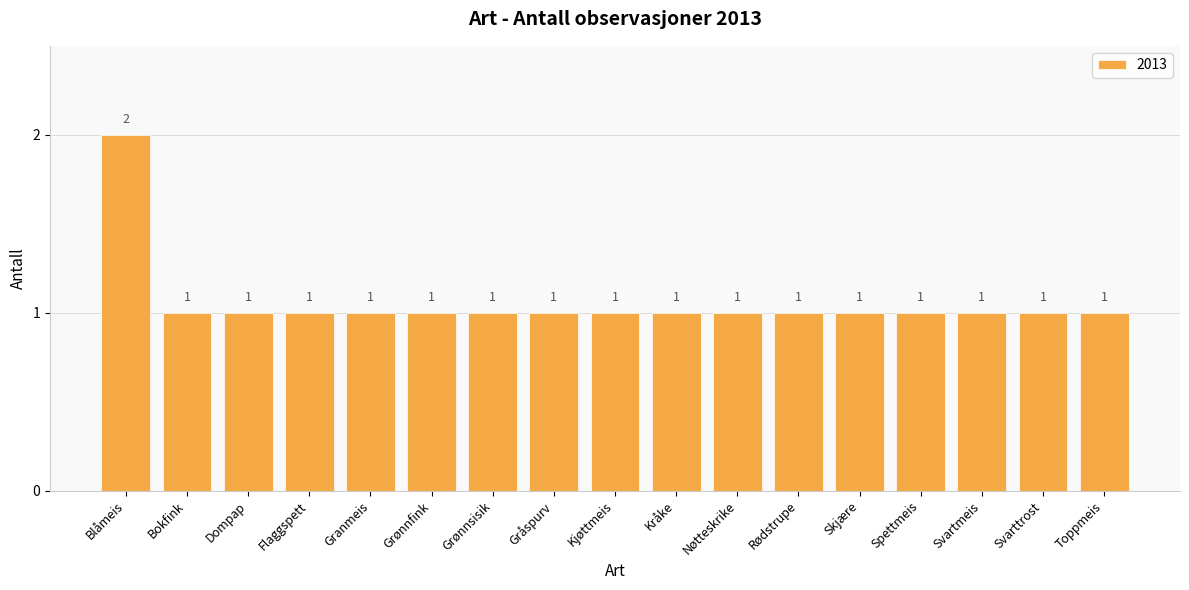

Reading left to right, transcribe all the data shown in this chart.

2	1	1	1	1	1	1	1	1	1	1	1	1	1	1	1	1